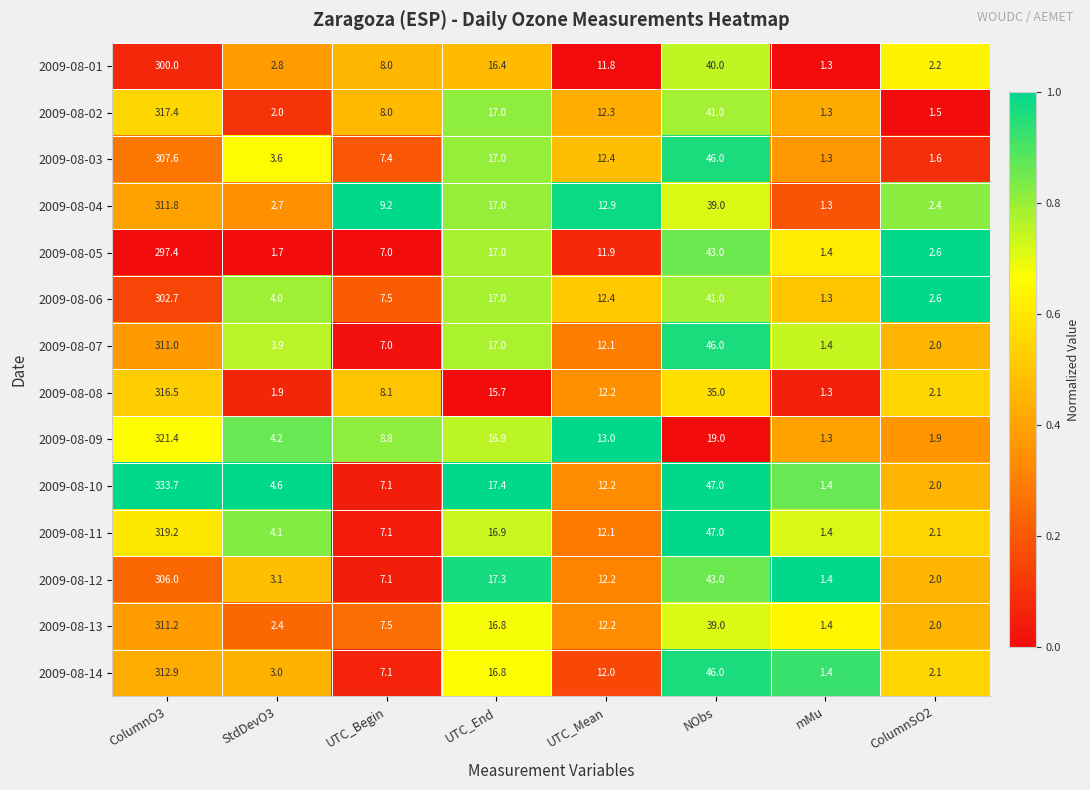

What is the maximum value for 2009-08-14?

312.9